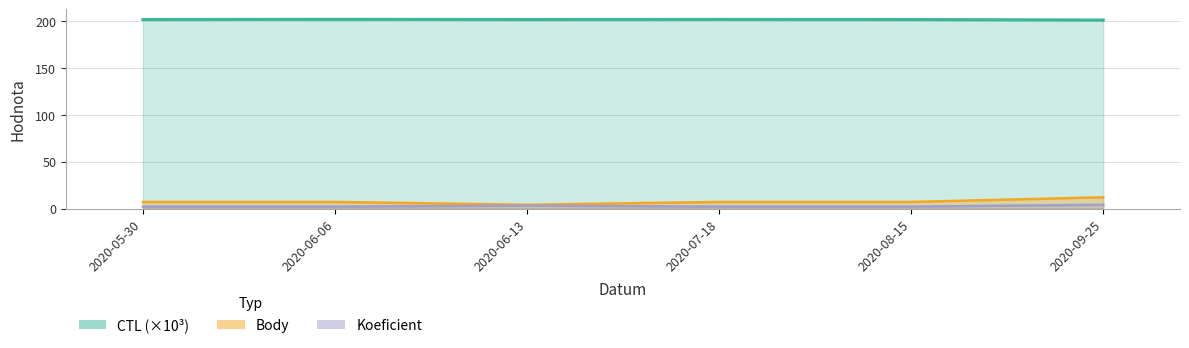

What position from the right is 2020-08-15?

2